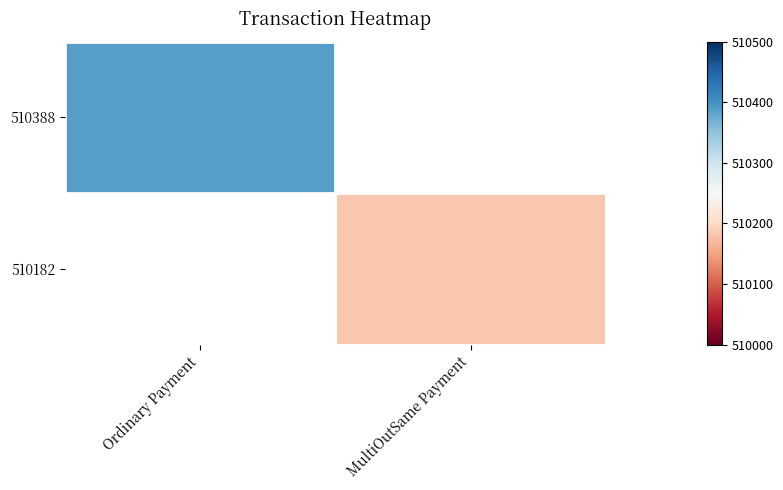

The 510182 series shows 510182.0 at MultiOutSame Payment. True or false?

True